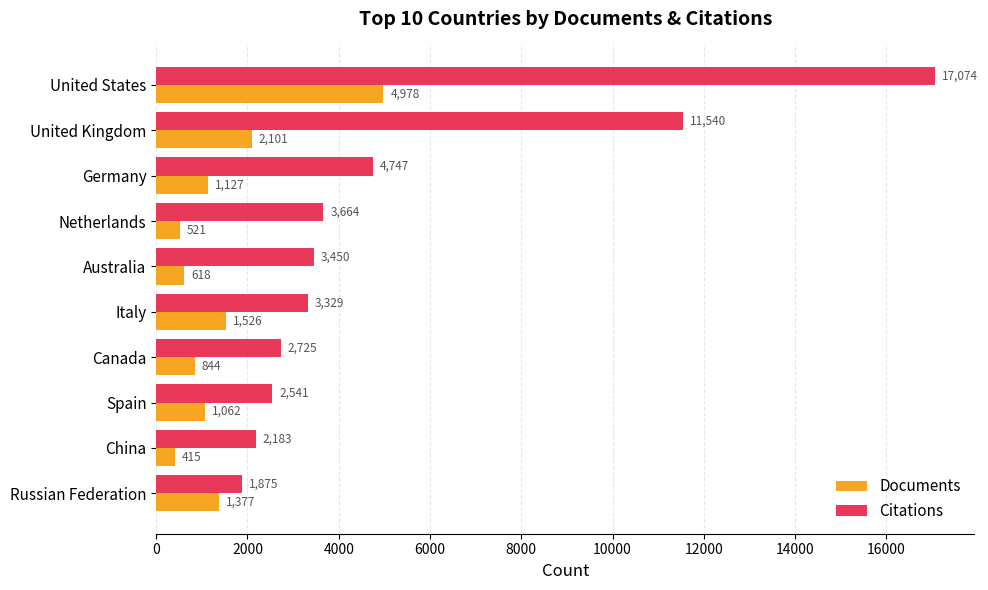

What is the average value of the Citations series?

5313